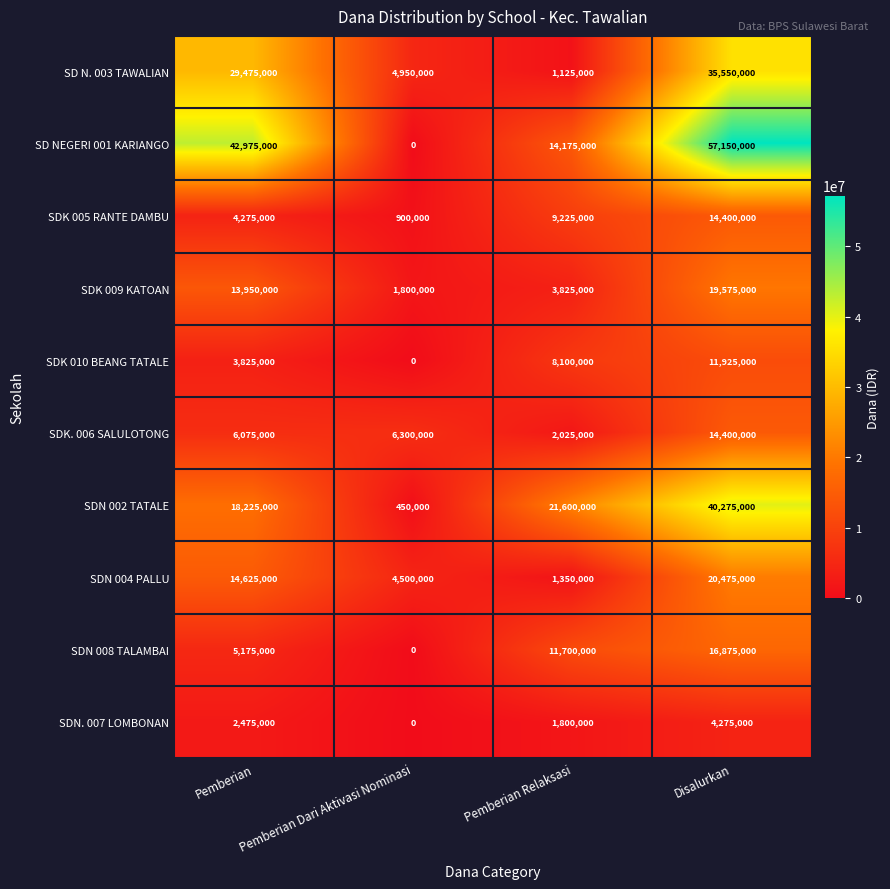

Which series has the widest spread of values?

SD NEGERI 001 KARIANGO